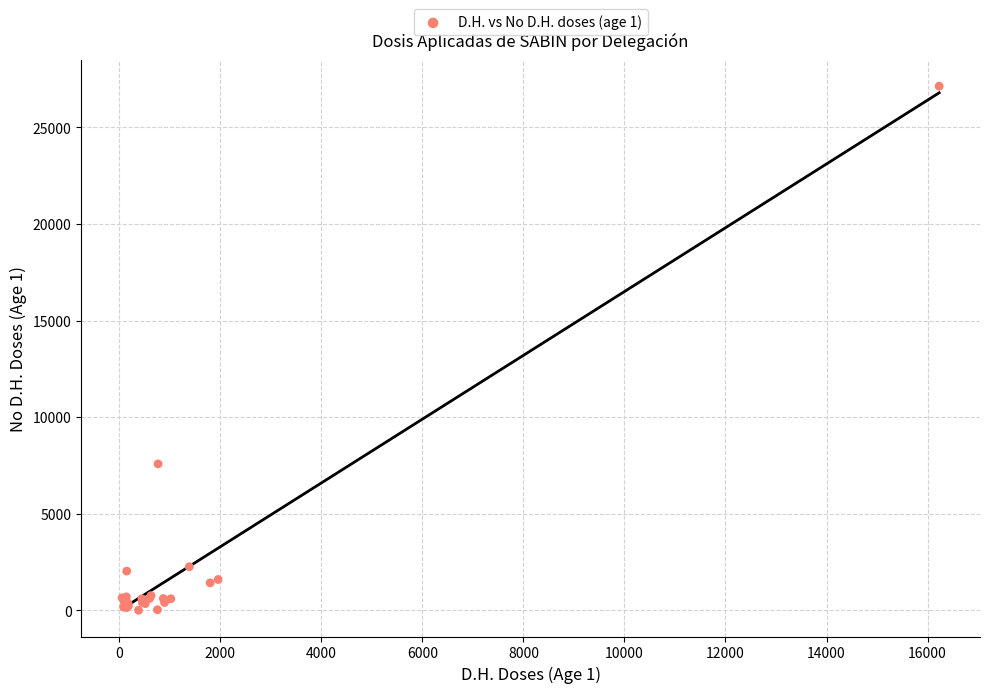

What Y value in the scatter plot is closest to 13565?

7578